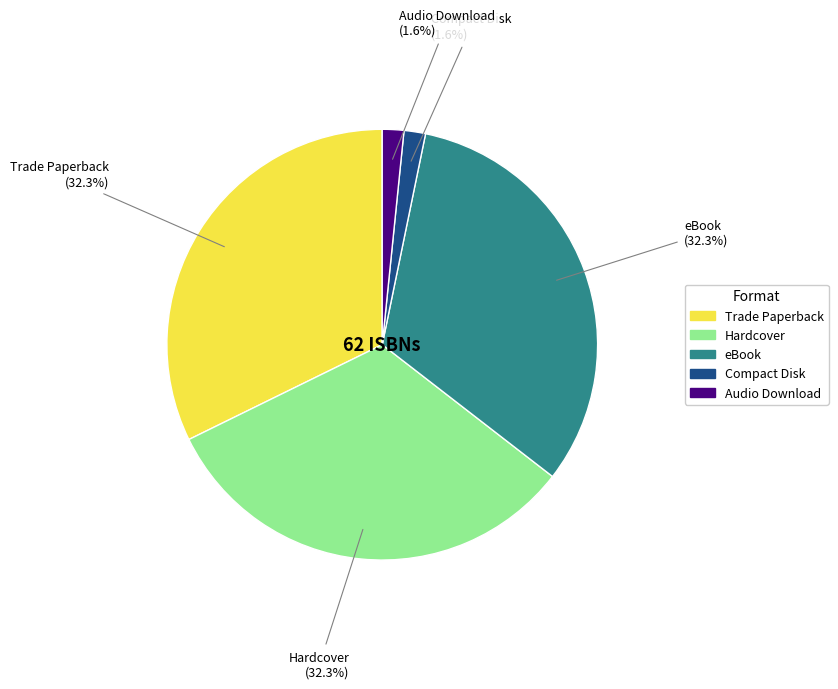

How much of the chart is everything except Hardcover?

67.7%